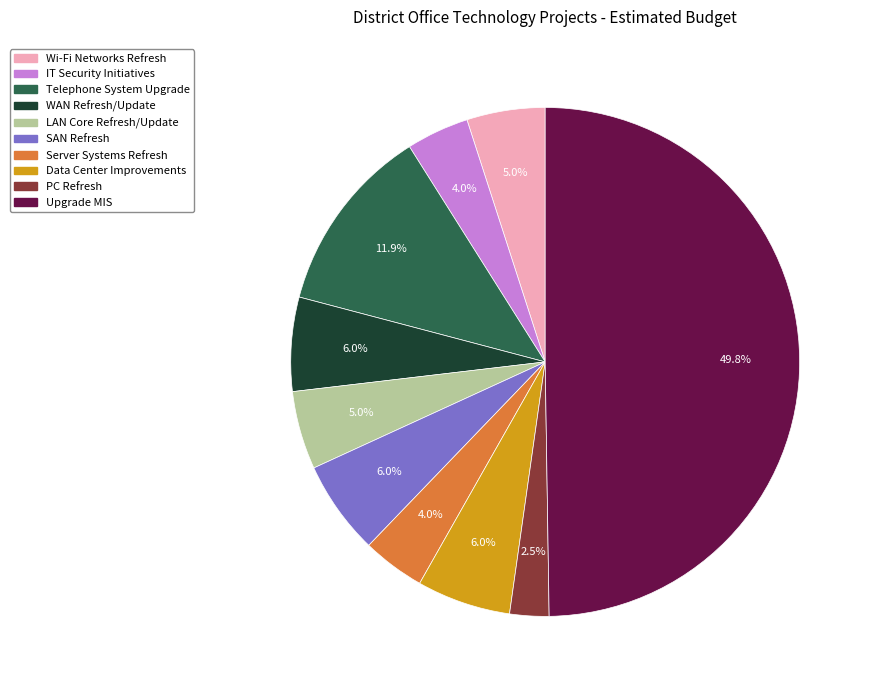

Which category has the biggest portion of the pie?

Upgrade Management Information Systems